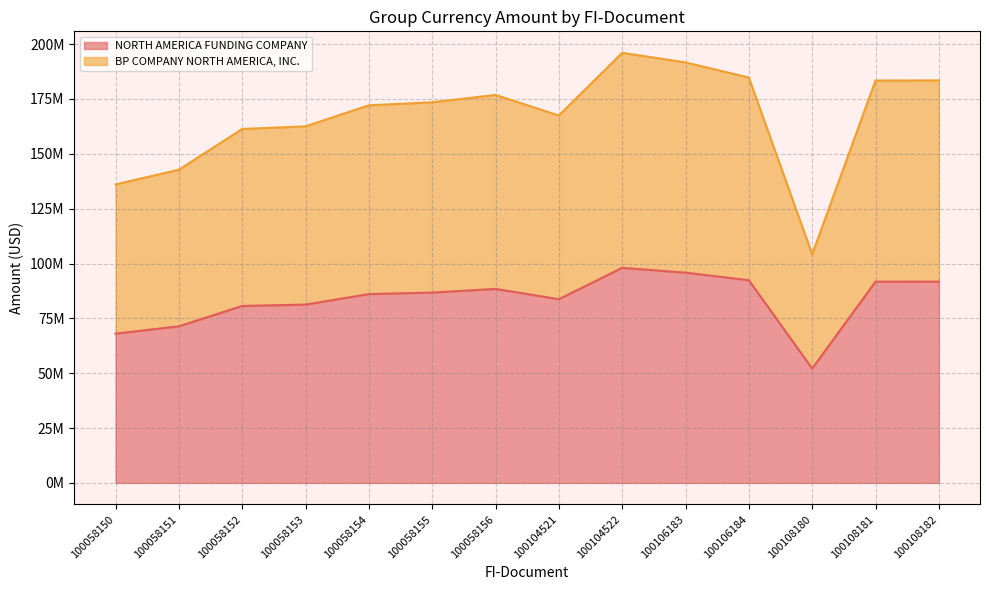

Reading right to left, transcribe all the data shown in this chart.

NORTH AMERICA FUNDING COMPANY: 91736476.0	91706626.7	52106091.5	92380327.2	95841647.3	98015544.7	83735695.4	88424039.2	86745222.0	86054264.8	81263741.0	80663670.2	71369217.2	68029398.7
BP COMPANY NORTH AMERICA, INC.: 183472951.9	183413253.3	104212183.1	184760654.3	191683294.7	196031089.3	167471390.8	176848078.3	173490444.0	172108529.6	162527482.0	161327340.3	142738434.5	136058797.4